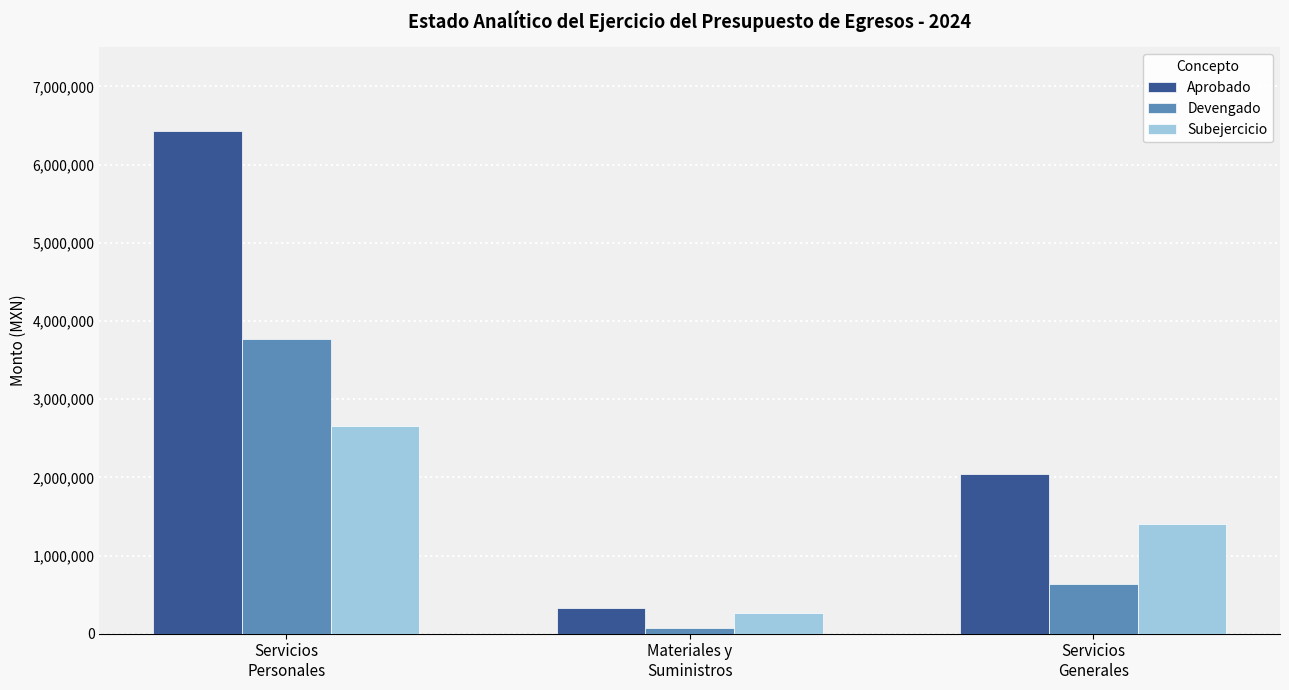

What is the smallest value displayed?

75248.9